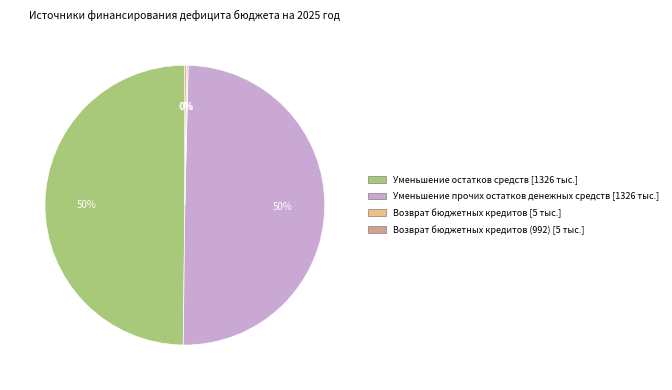

To the nearest percent, what is the average slice percentage?

25%